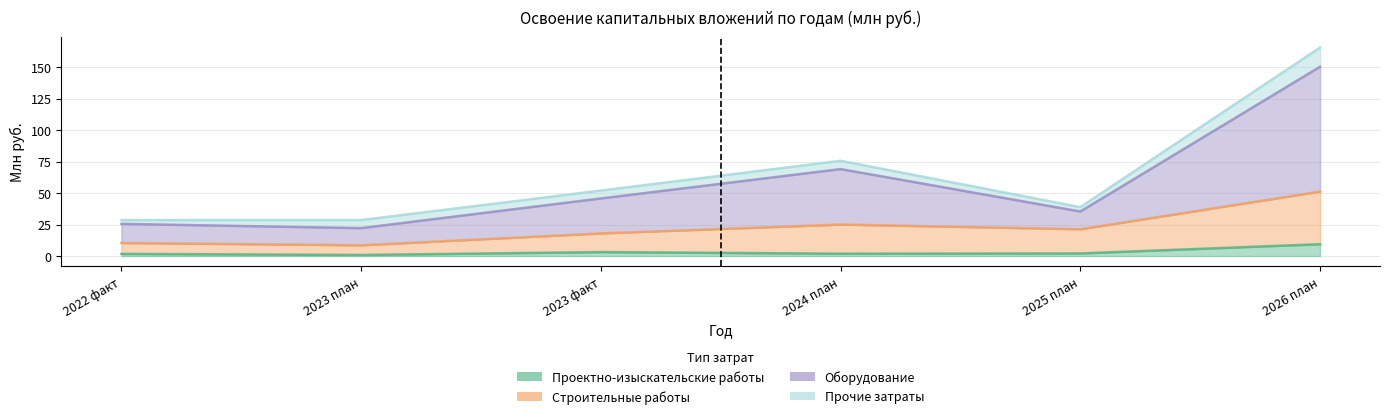

True or false: Строительные работы and Проектно-изыскательские работы cross at least once.

False